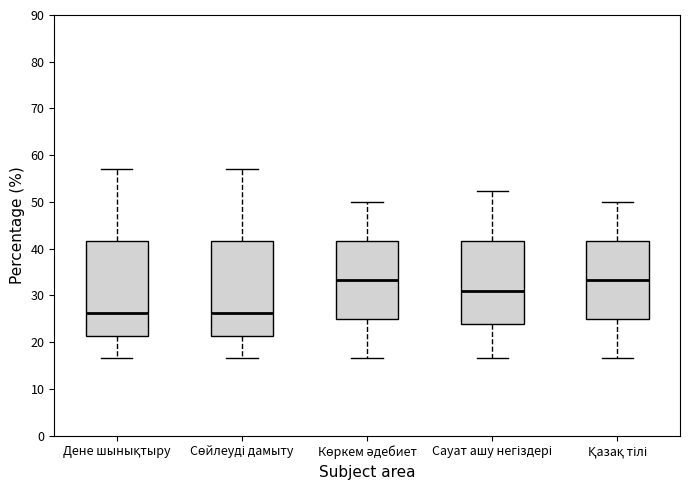

Where is the upper edge of the box for Көркем әдебиет on the y-axis? The values are not printed on the chart, so give them approximately, as read against the axis.

42